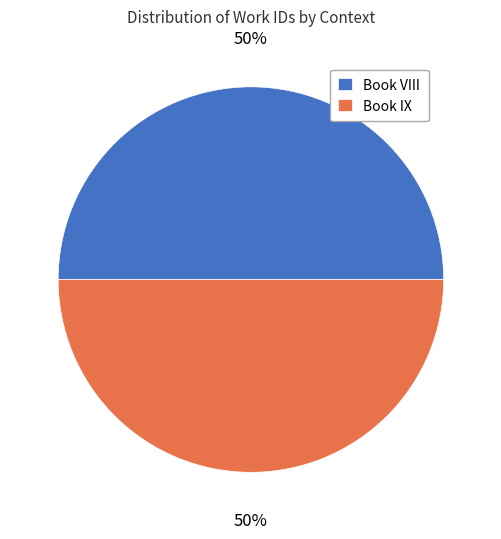

What is the ratio of the value at Book VIII to the value at Book IX?

1.0